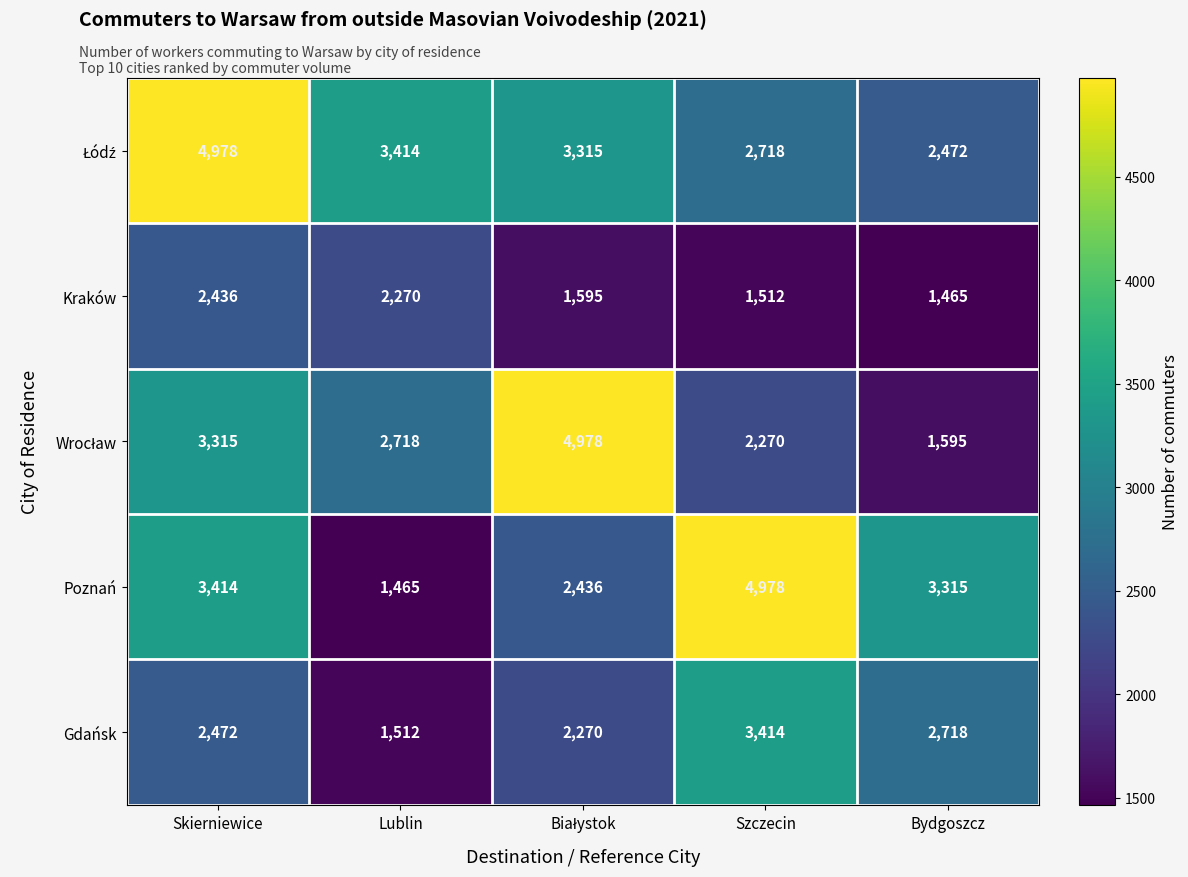

What is the difference between the Gdańsk values at Skierniewice and Bydgoszcz?

246